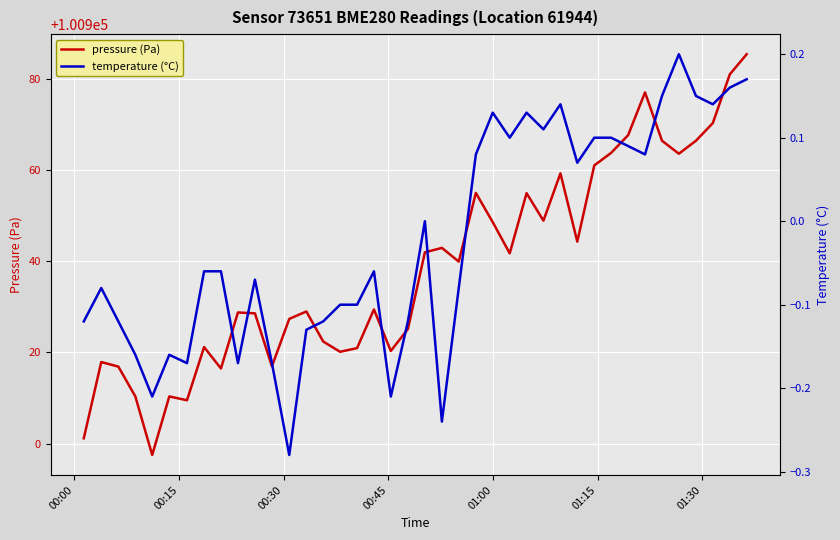

How many temperature (°C) values are between 0 and 1?

18